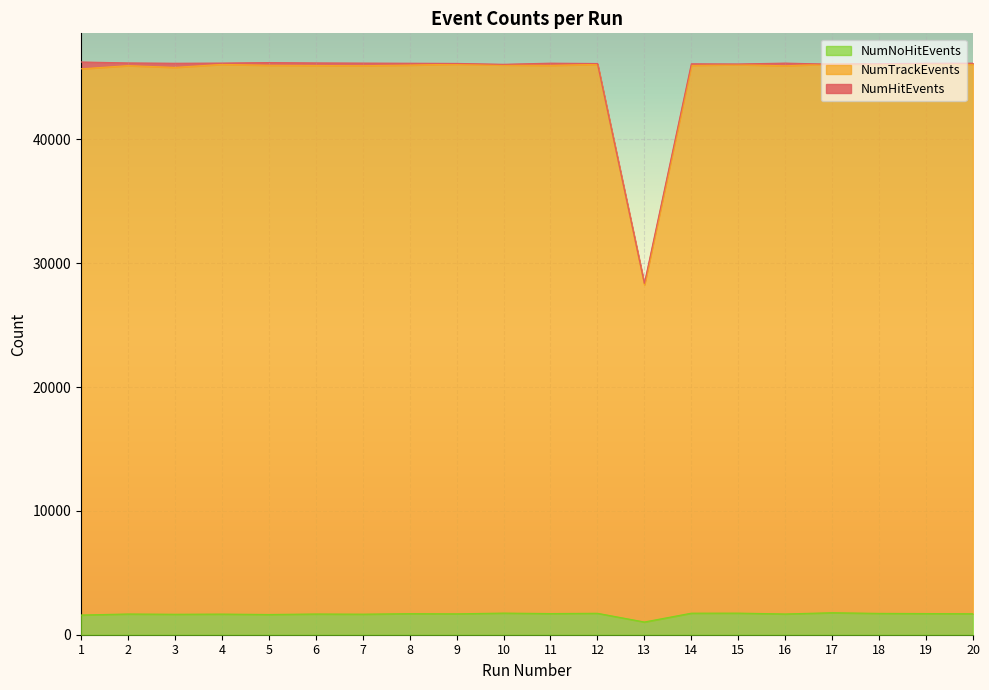

The value of NumNoHitEvents at 19 is 1711. True or false?

True